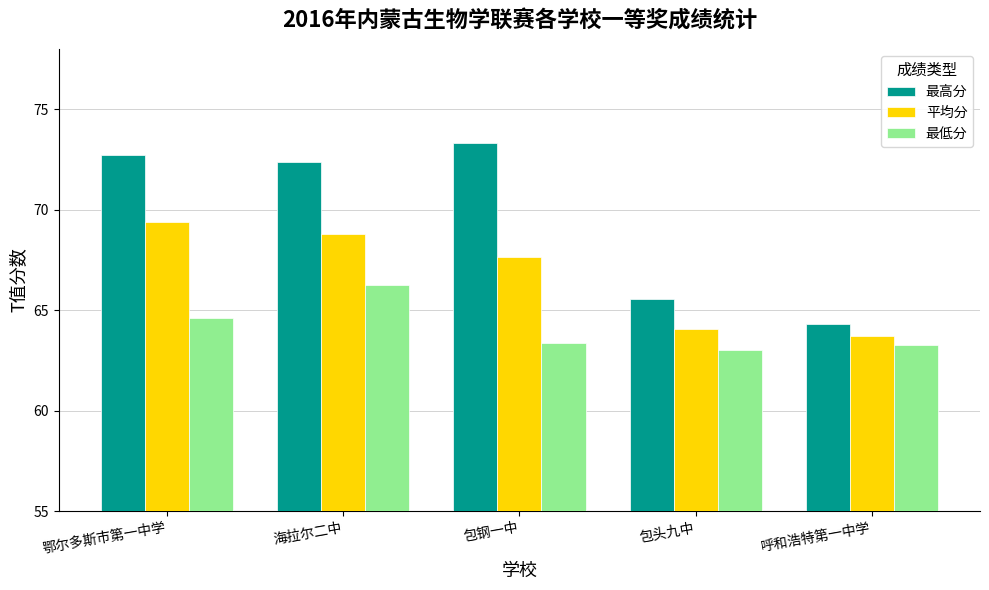

Where does the 最高分 series first go above 72?

鄂尔多斯市第一中学